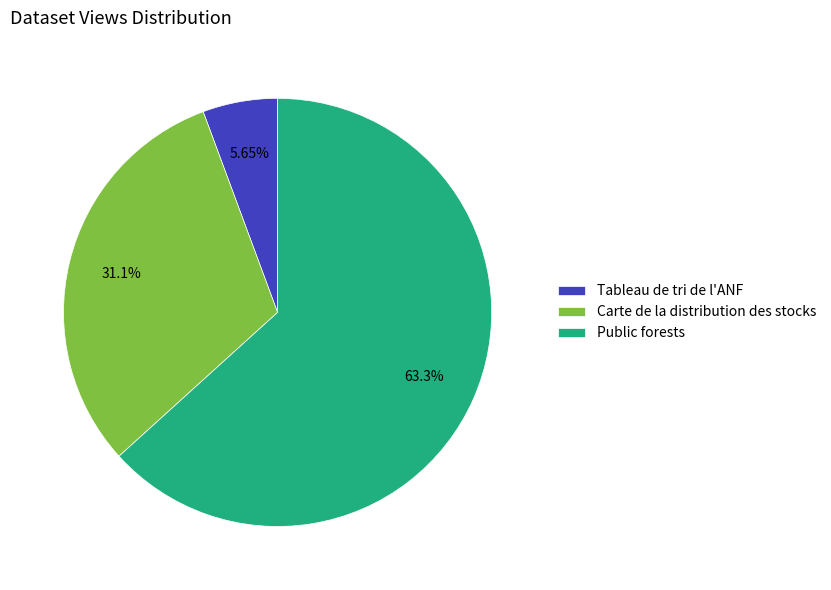

Which category has the biggest portion of the pie?

Public forests